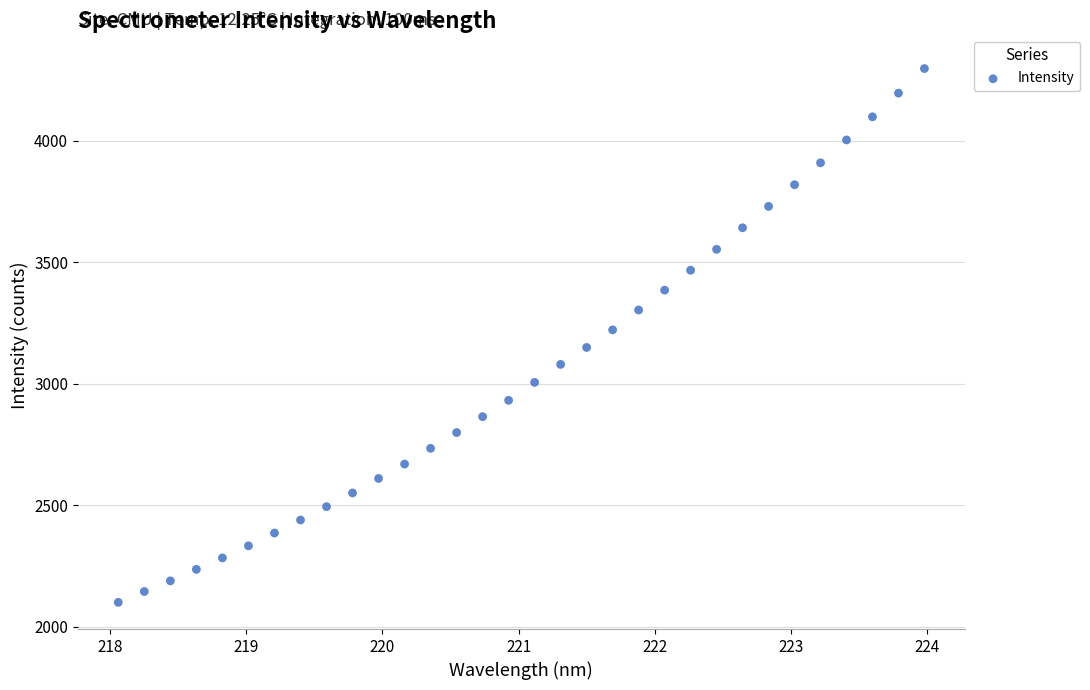

What is the range of Y values (max minus min)?

2197.9